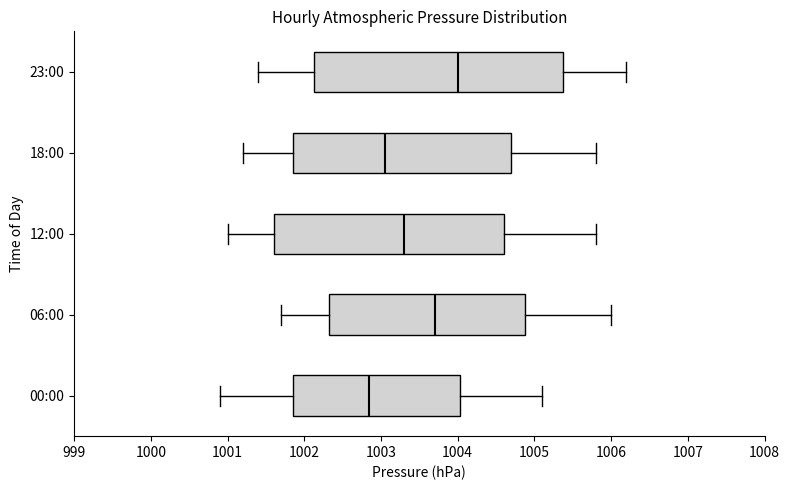

Comparing the boxes themselves (not the whiskers), which one is the widest?

23:00